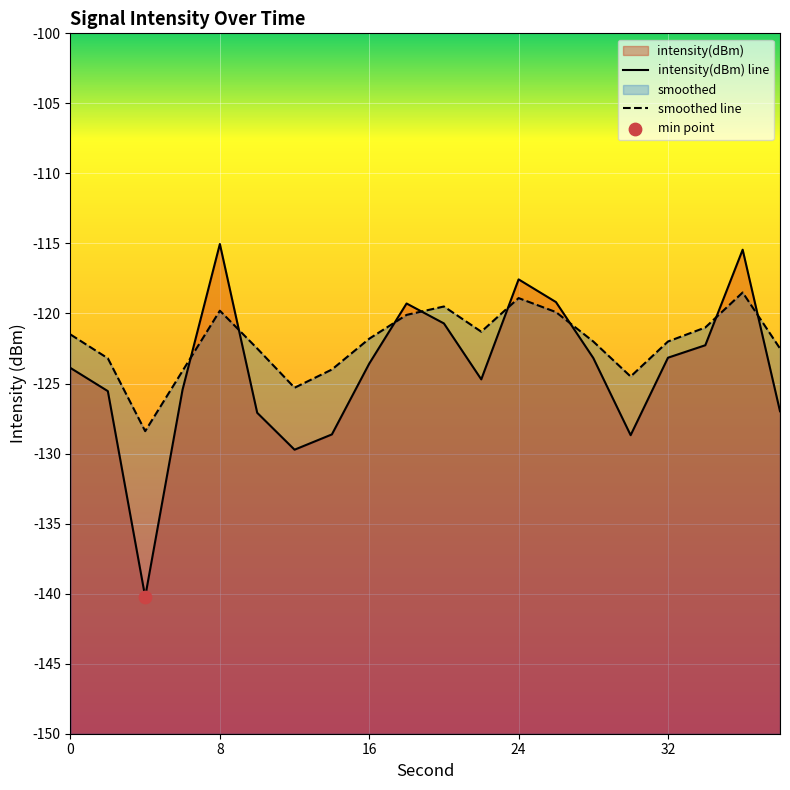

At which category is the sum across all series the highest?

36